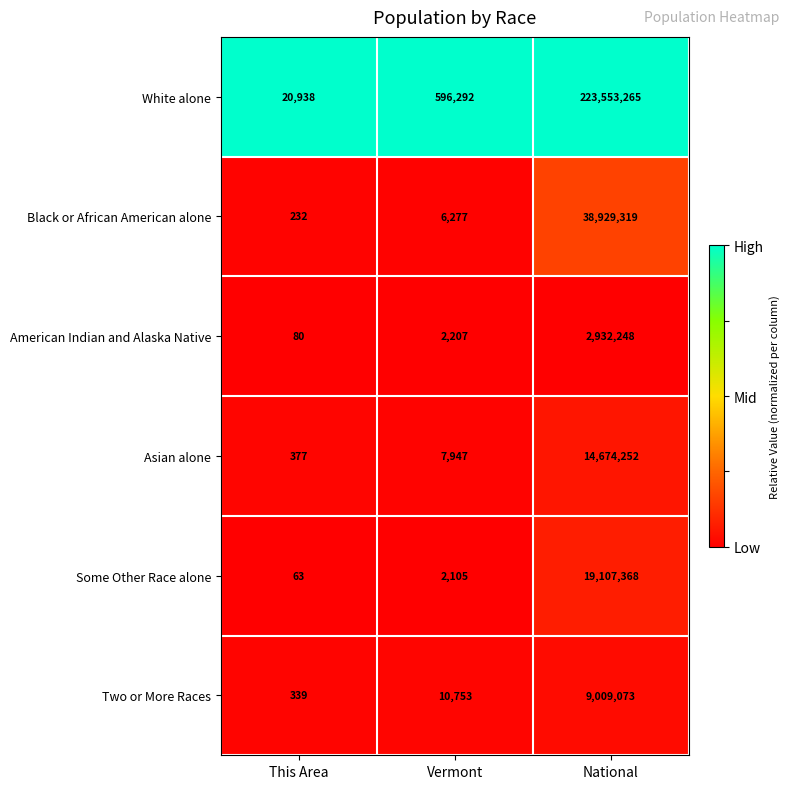

Between This Area and Vermont, which series saw the biggest shift?

White alone